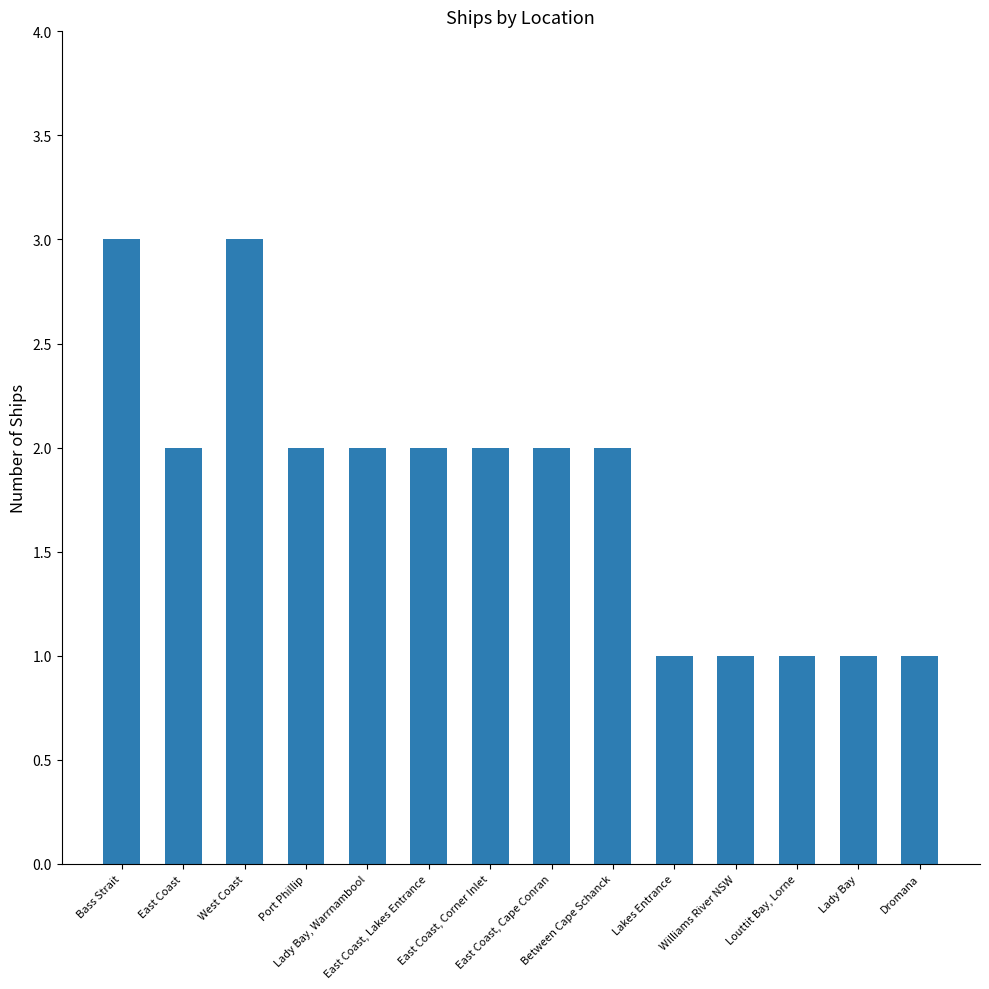

What is the sum of all values?

25